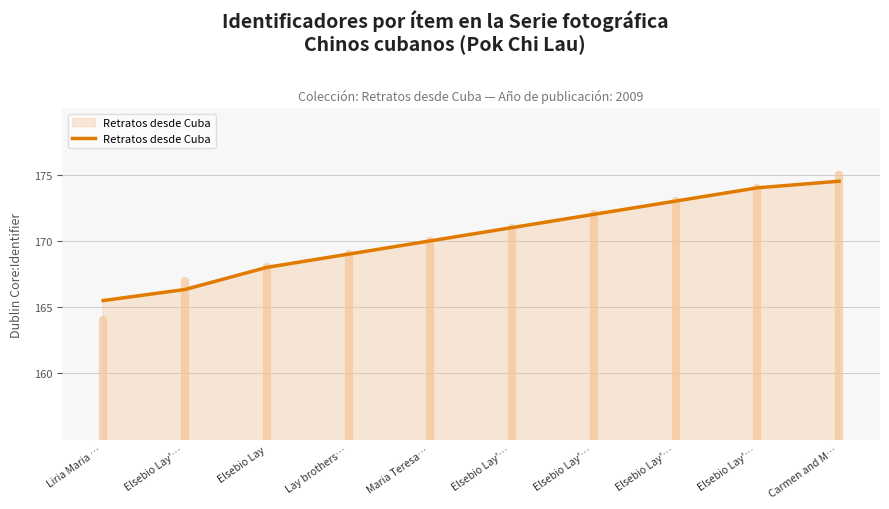

What is the ratio of the value at Elsebio Lay'… to the value at Elsebio Lay'…?

1.0